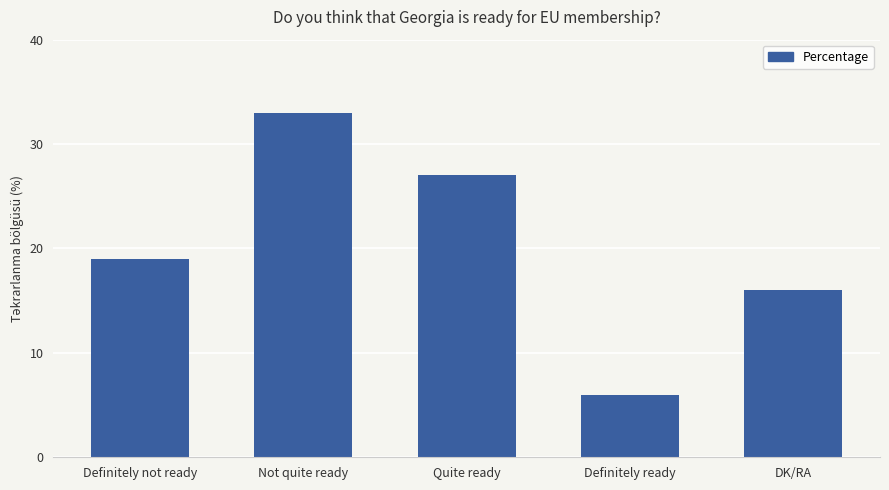

What is the label of the 5th bar from the right?

Definitely not ready